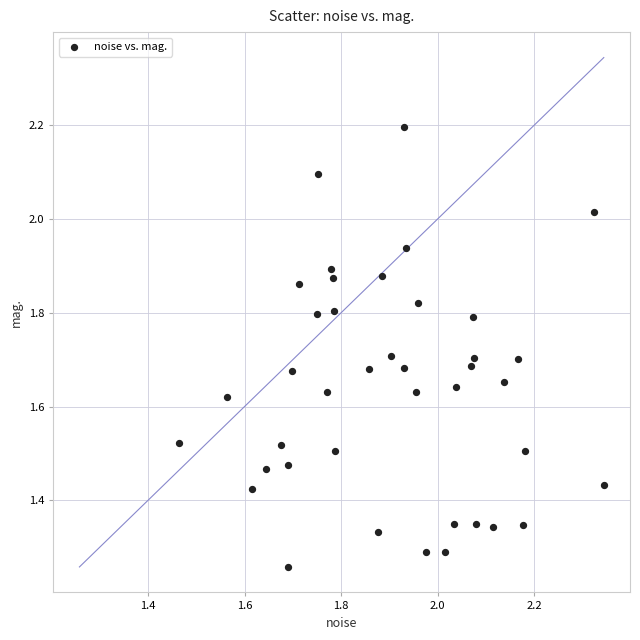

What is the range of X values (max minus min)?

0.9